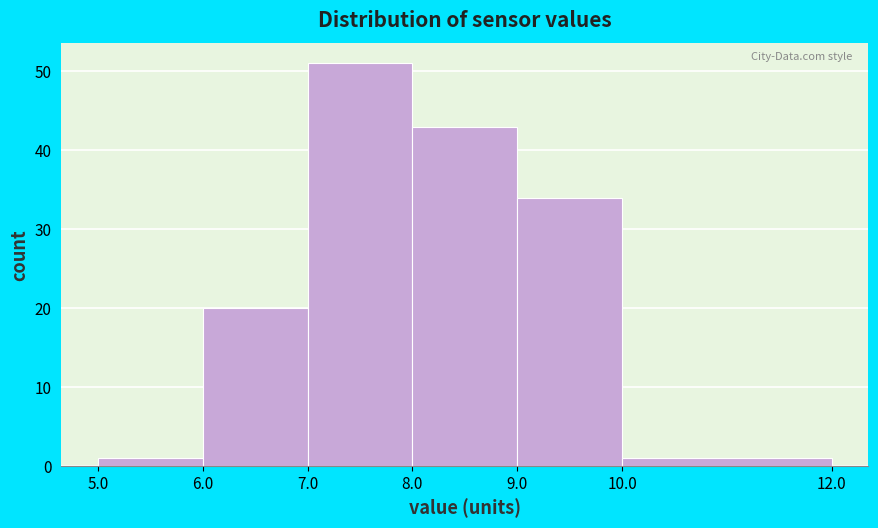

Reading left to right, list every bar in this chart as the range it spans on the x-axis followed by its height. The values are not printed on the chart, so give them approximately, as read against the axis.

5.0 to 6.0: 1
6.0 to 7.0: 20
7.0 to 8.0: 51
8.0 to 9.0: 43
9.0 to 10.0: 34
10.0 to 12.0: 1